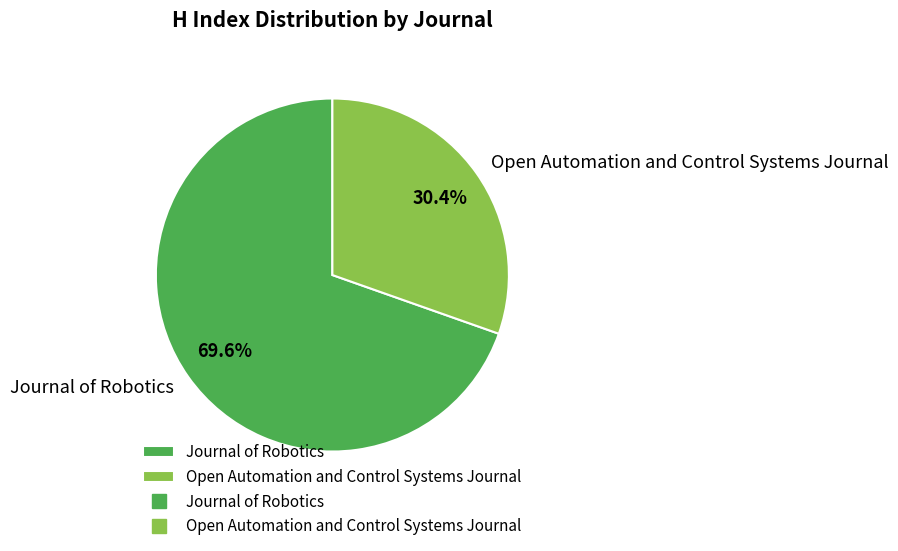

What percentage is the Journal of Robotics slice, to the nearest percent?

70%